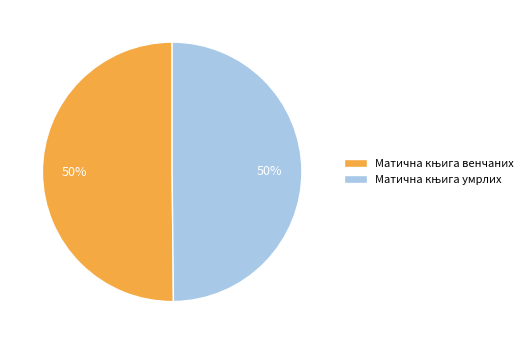

How many slices are in this pie chart?

2